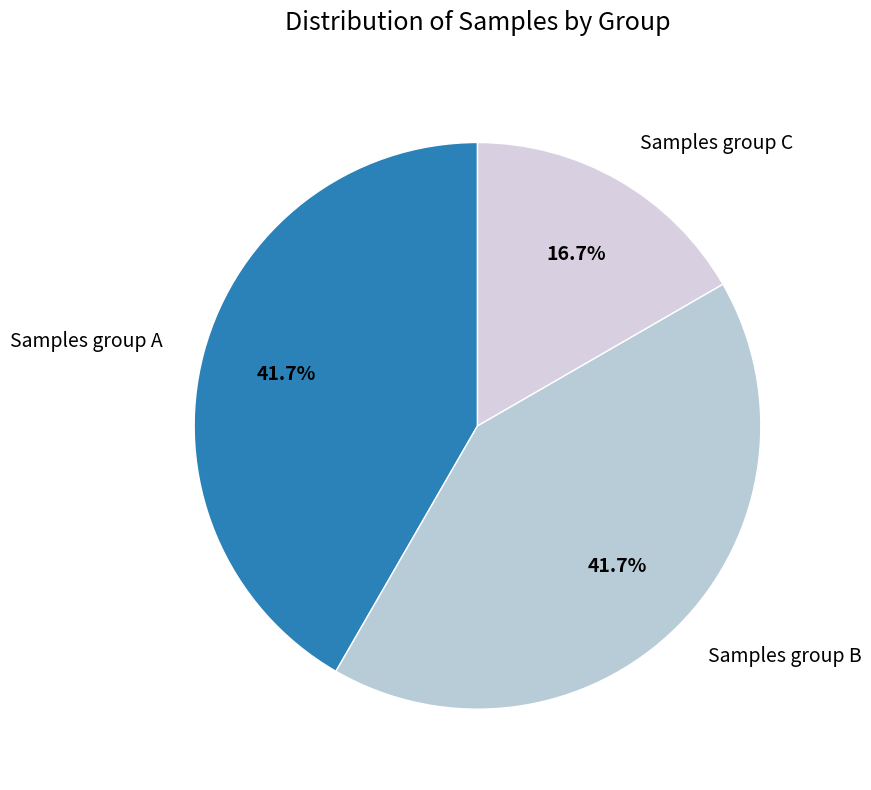

Do Samples group C and Samples group B together represent more than half of the pie?

Yes